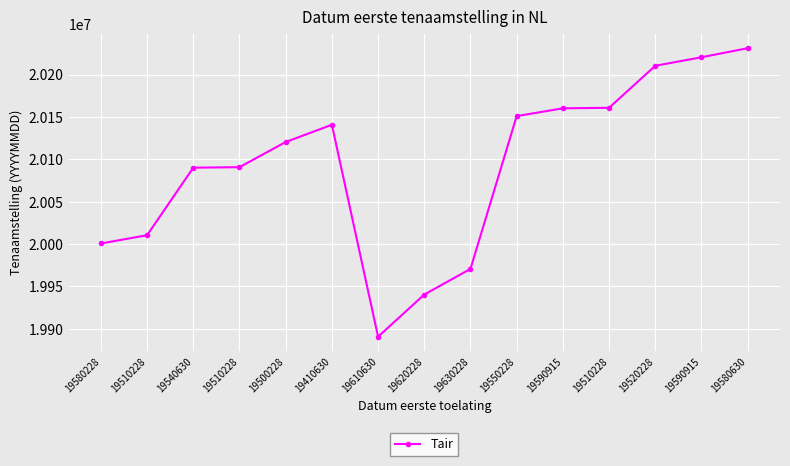

Reading left to right, what are all the values shown in this chart?

19580228=20000620	19510228=20010402	19540630=20090120	19510228=20090728	19500228=20120424	19410630=20140801	19610630=19890522	19620228=19940321	19630228=19970623	19550228=20151012	19590915=20160225	19510228=20160826	19520228=20210420	19590915=20220517	19580630=20231201